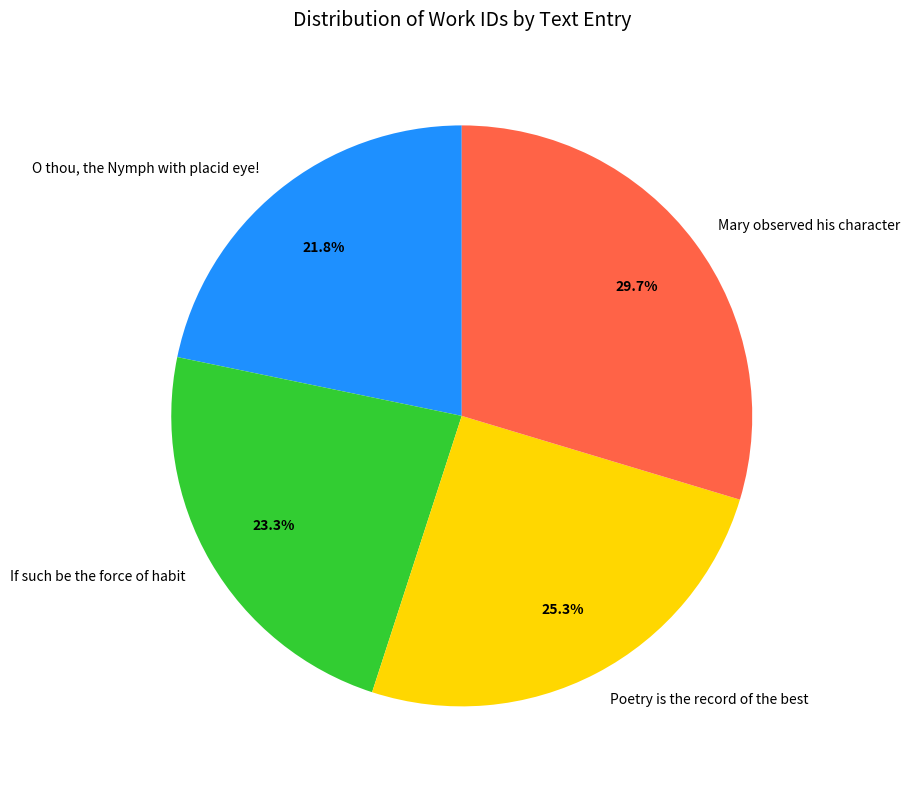

Is the sum of Poetry is the record of the best and If such be the force of habit greater than half?

No